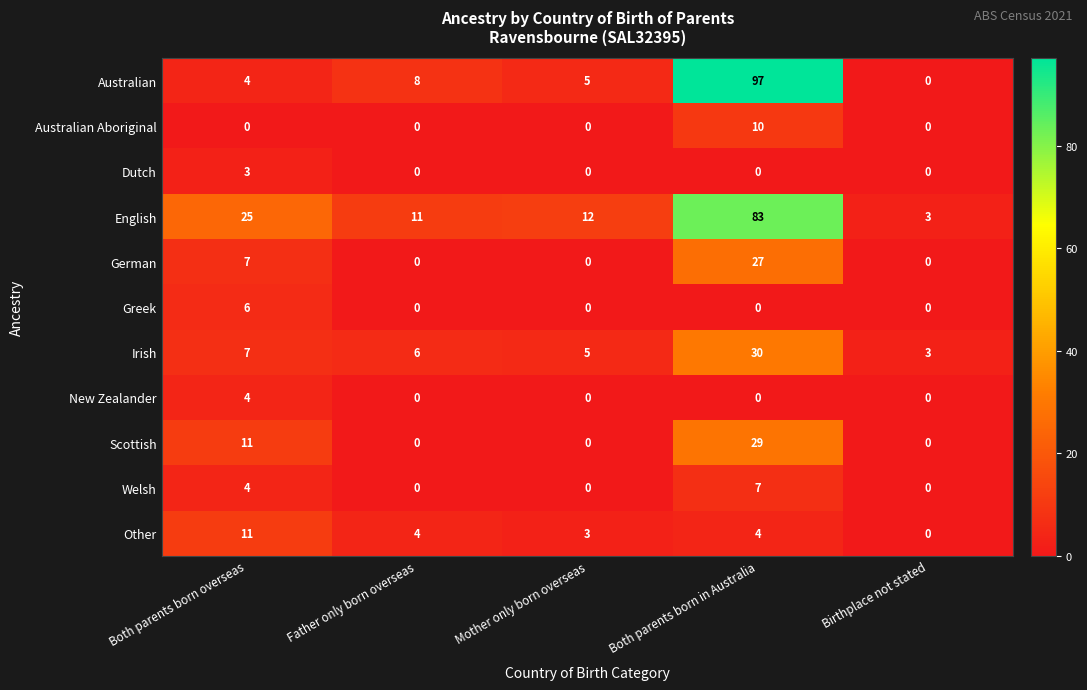

List the series in order of their peak value, lowest first.

Dutch, New Zealander, Greek, Welsh, Australian Aboriginal, Other, German, Scottish, Irish, English, Australian